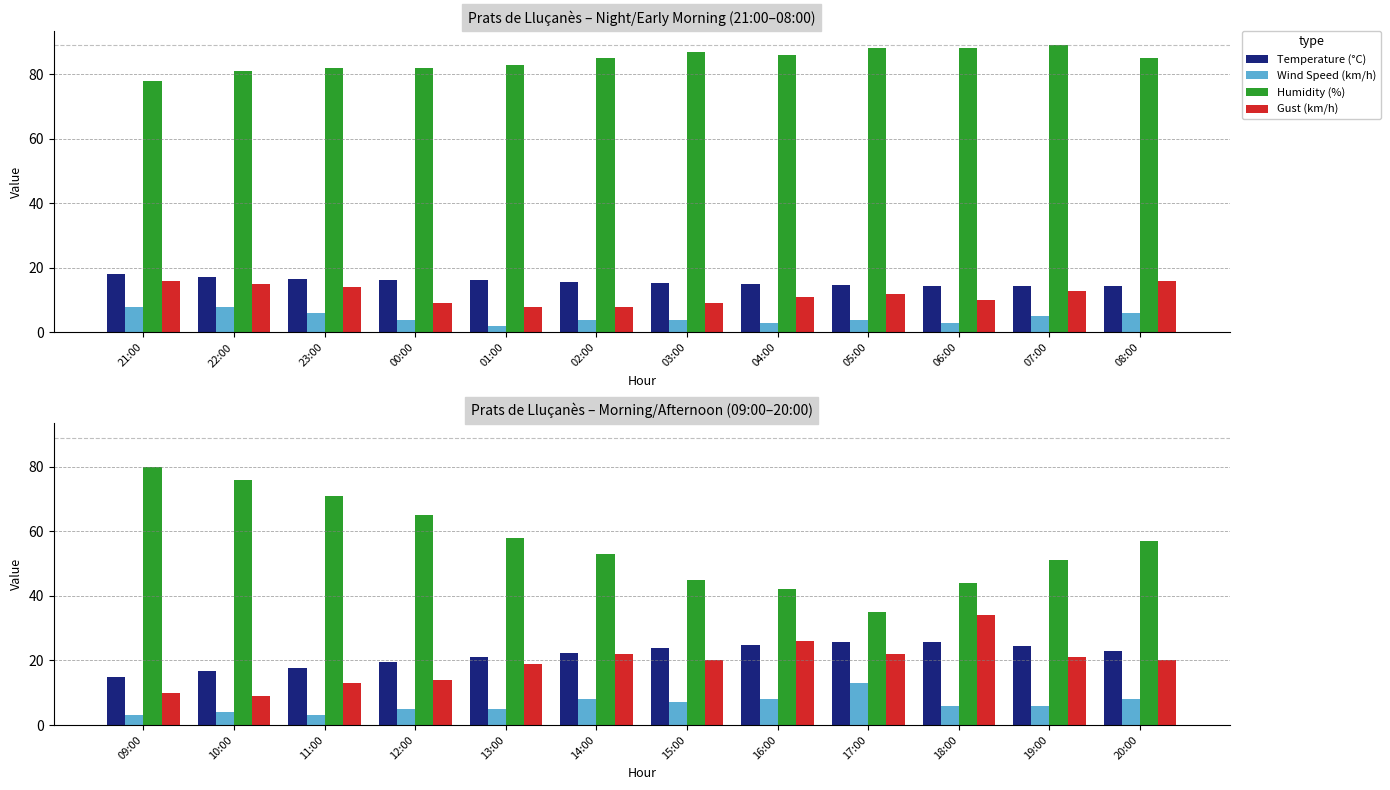

What is the label of the 10th bar from the left?

18:00